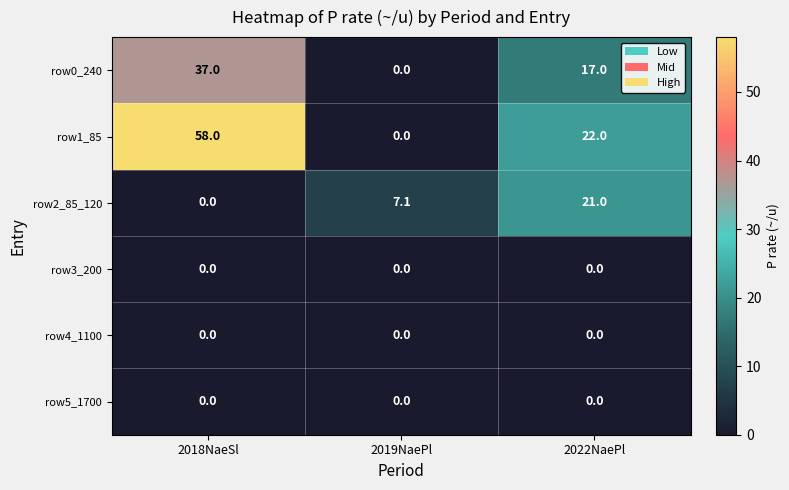

Reading left to right, what are all the values shown in this chart?

row0_240: 37.0	0.0	17.0
row1_85: 58.0	0.0	22.0
row2_85_120: 0.0	7.1	21.0
row3_200: 0.0	0.0	0.0
row4_1100: 0.0	0.0	0.0
row5_1700: 0.0	0.0	0.0